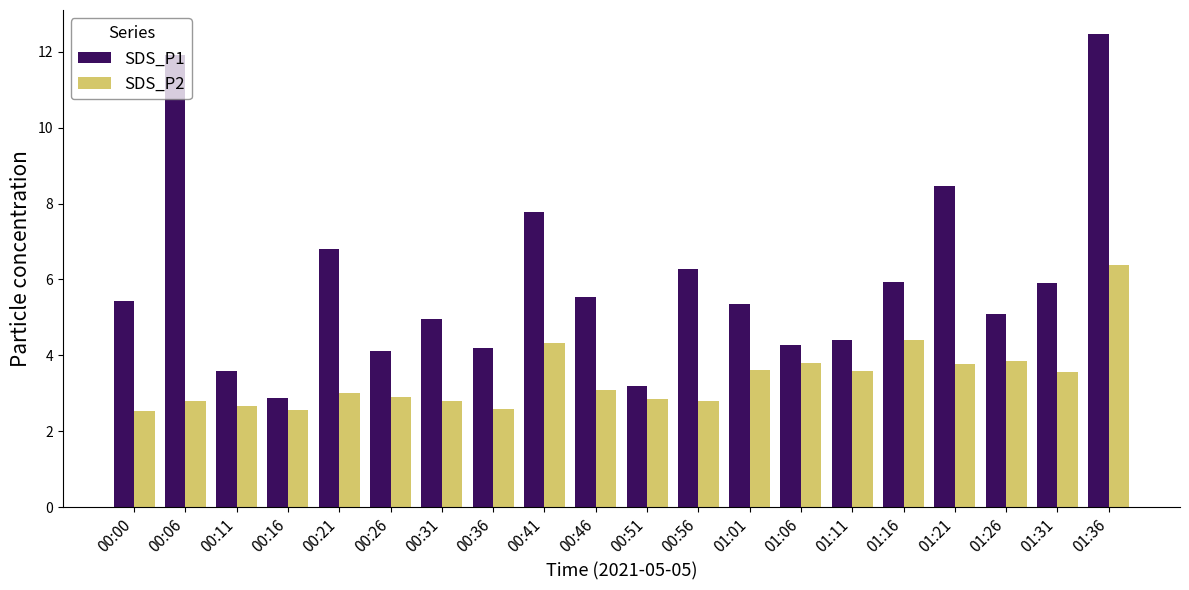

How many bars are there in total?

40